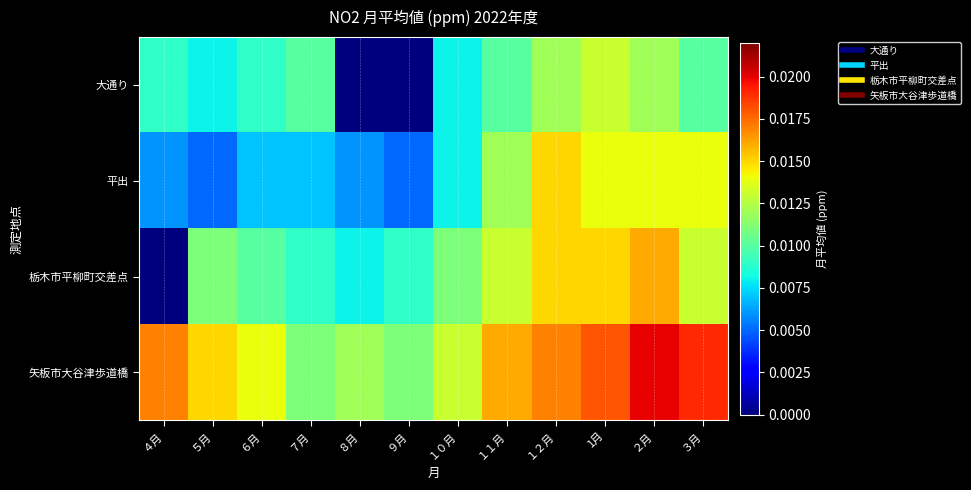

Count the number of categories in the chart.

12